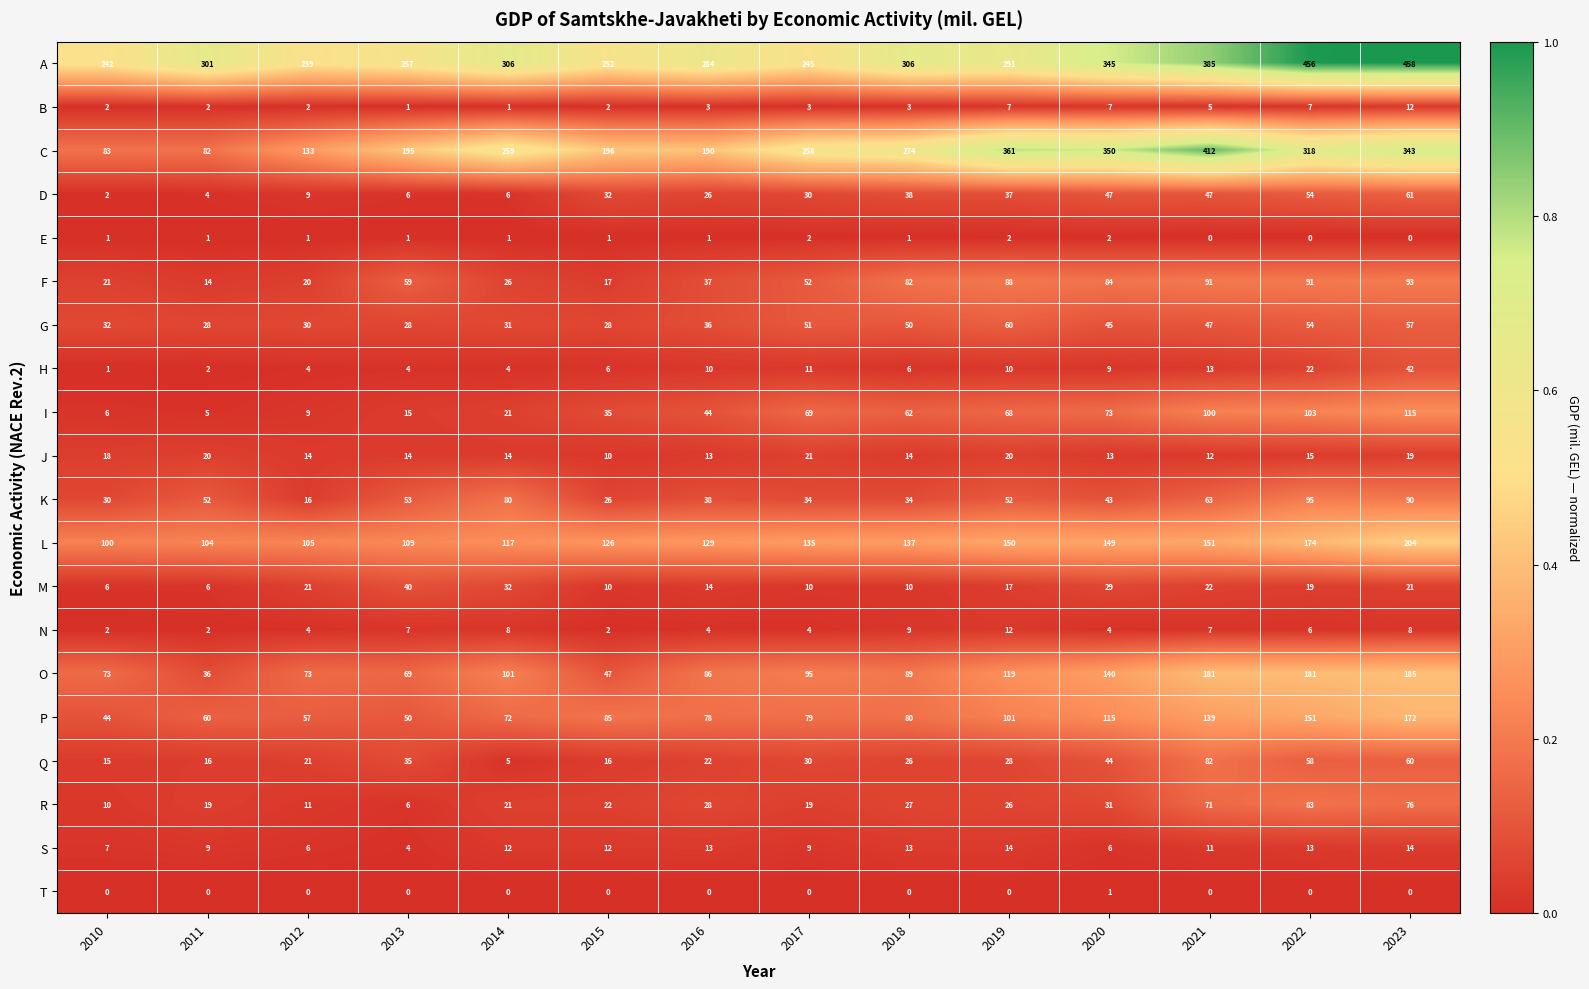

What is the sum of all S values?

143